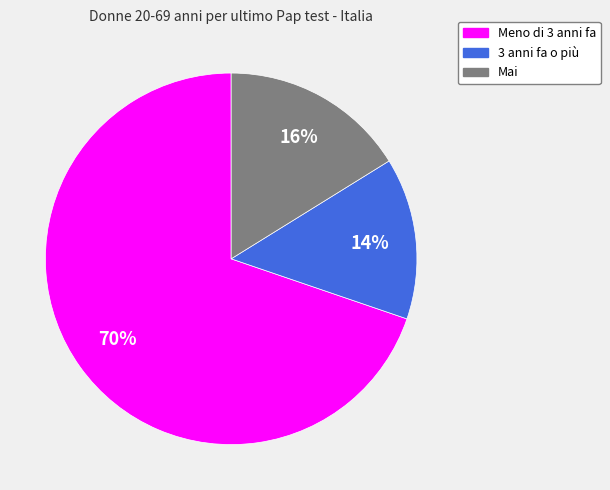

Between Mai and 3 anni fa o più, which is larger?

Mai